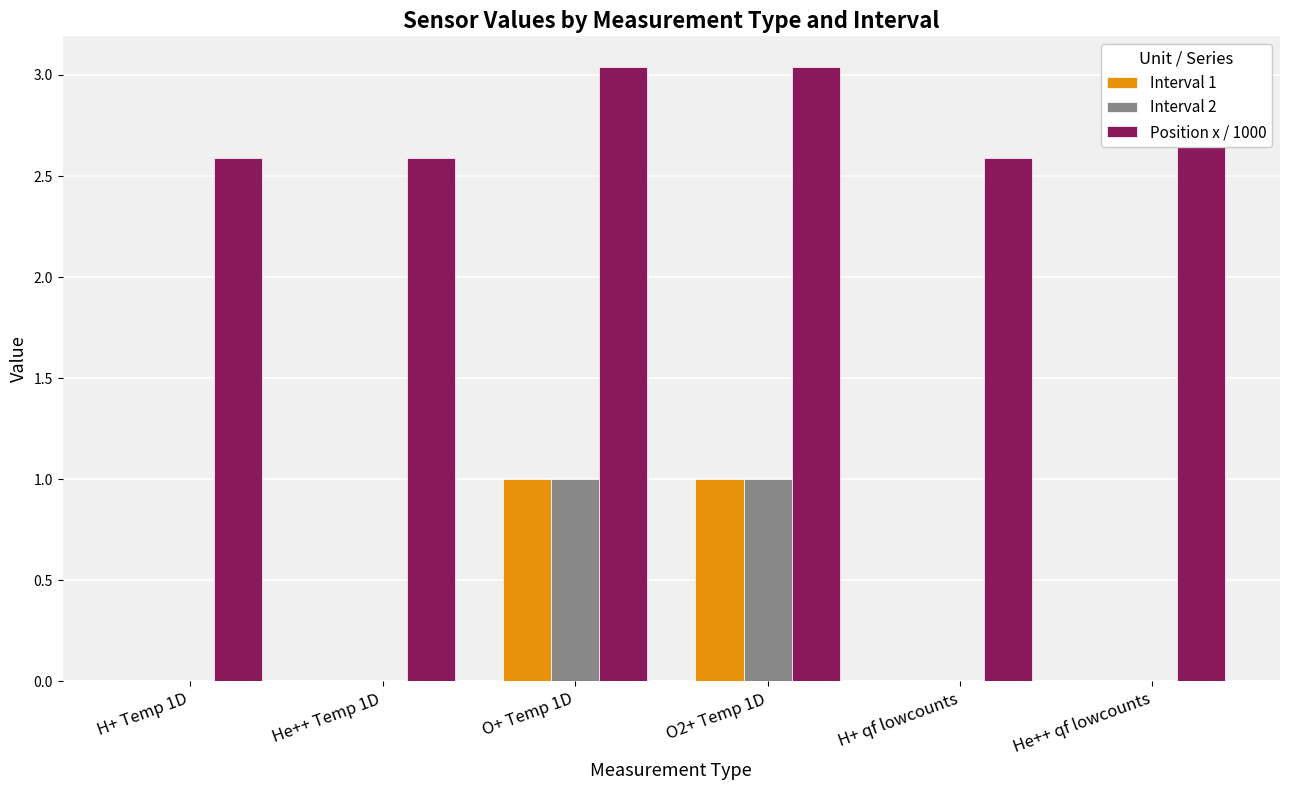

How many bars are there in total?

18